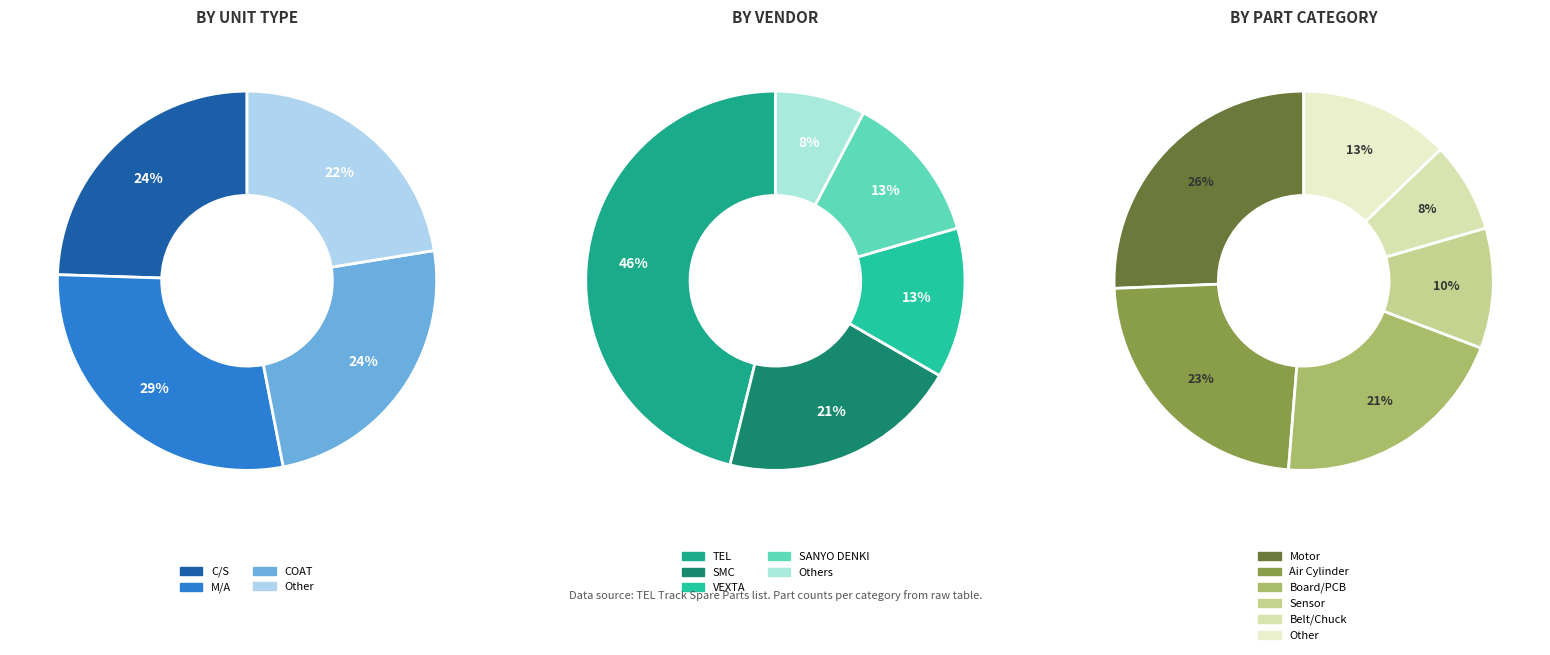

Does C/S represent more than half of the total?

No